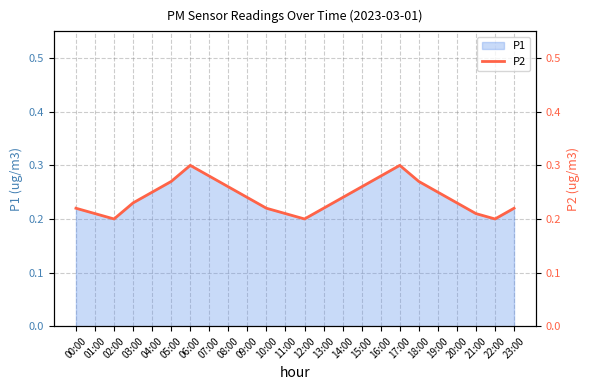

What is the greatest value displayed?

0.3